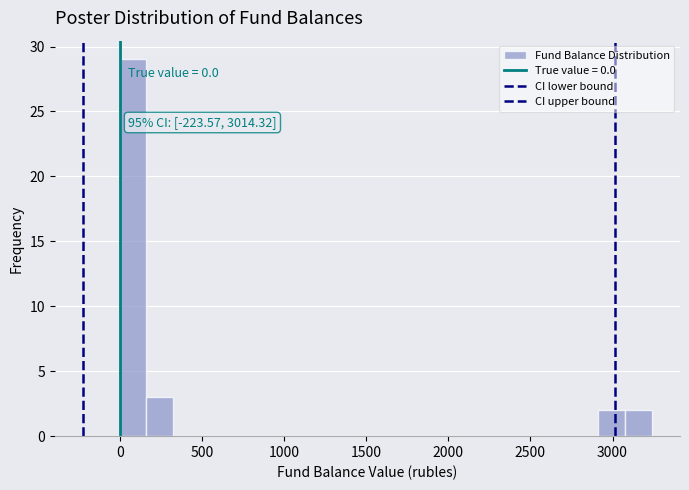

Around what value on the x-axis is the tallest bar? Give the approximate position of its centre, as read against the axis.

100